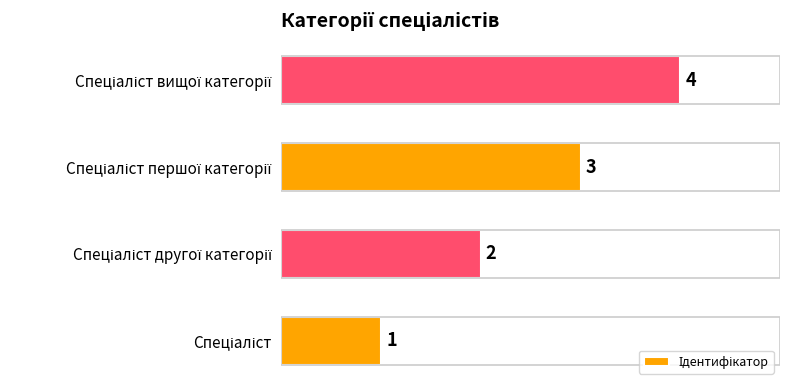

What is the maximum value shown in the chart?

4